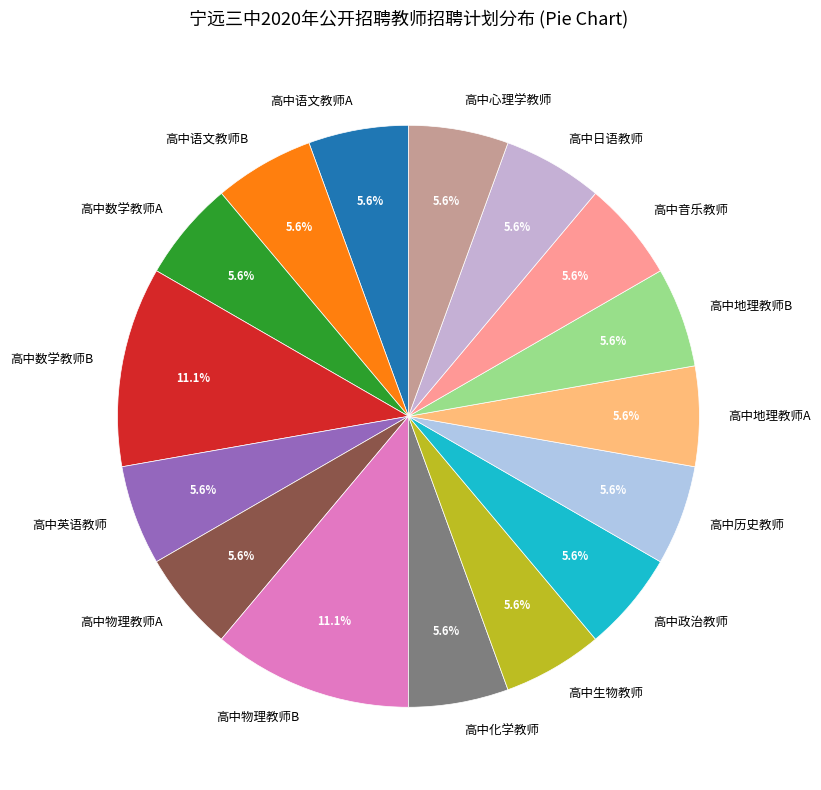

How many slices are in this pie chart?

16